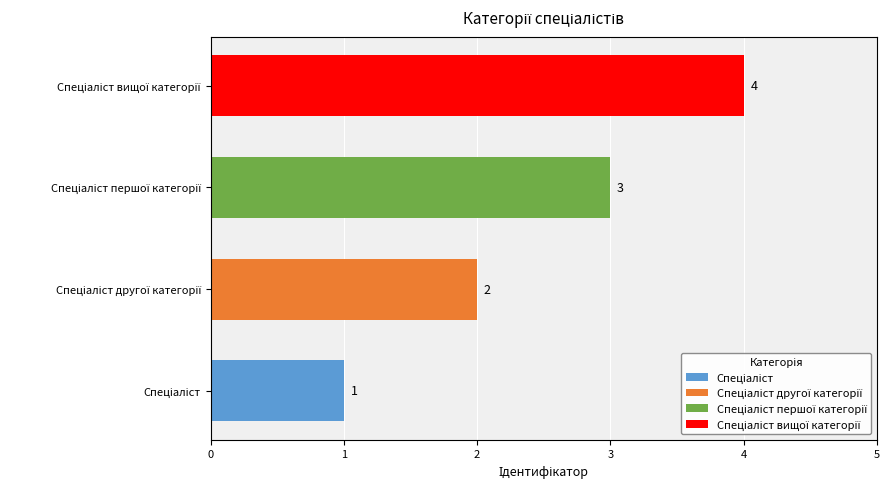

The chart shows a value of 3 at Спеціаліст другої категорії. True or false?

False